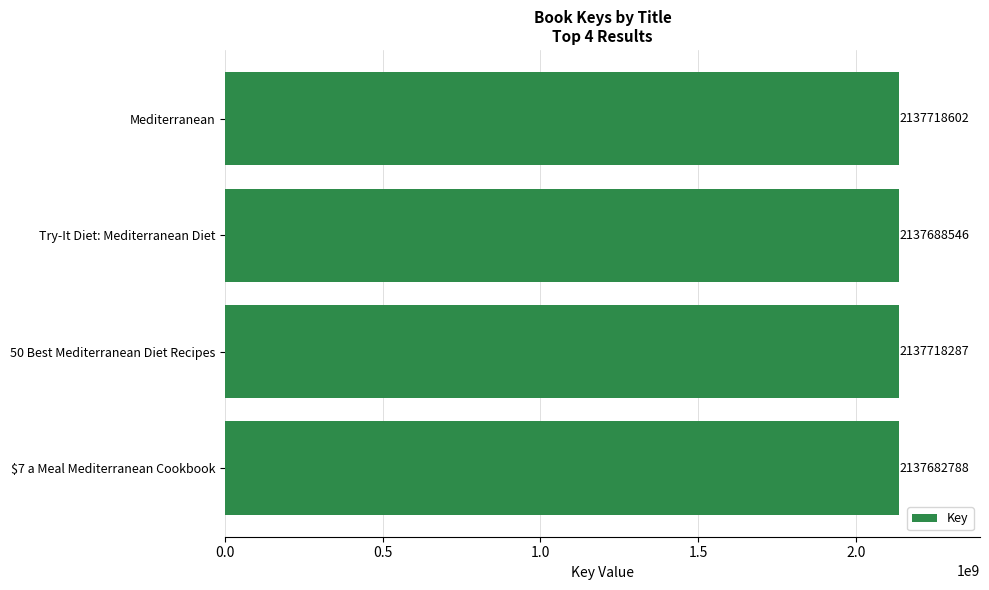

Reading top to bottom, extract all data points from this chart.

2137718602	2137688546	2137718287	2137682788